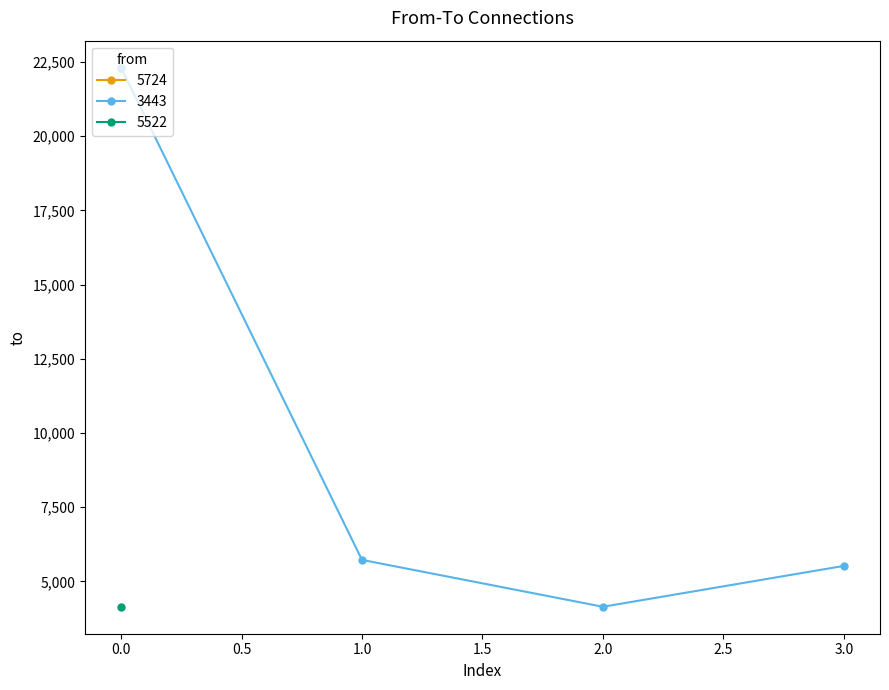

Reading left to right, what are all the values shown in this chart?

22312	22312	5724	4145	4145	5522